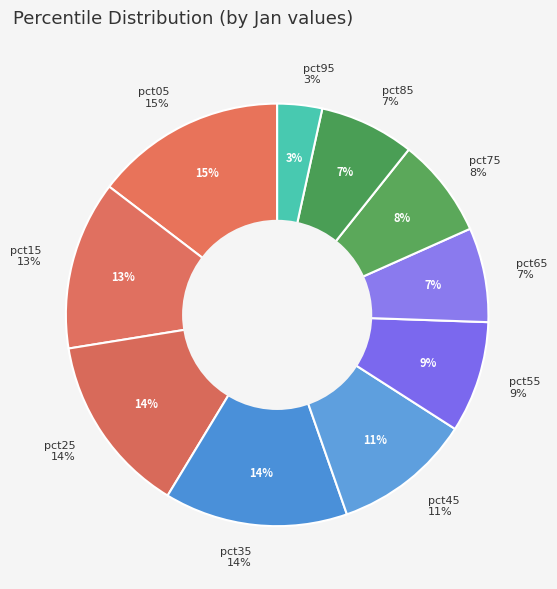

What is the smallest slice in the pie chart?

pct95